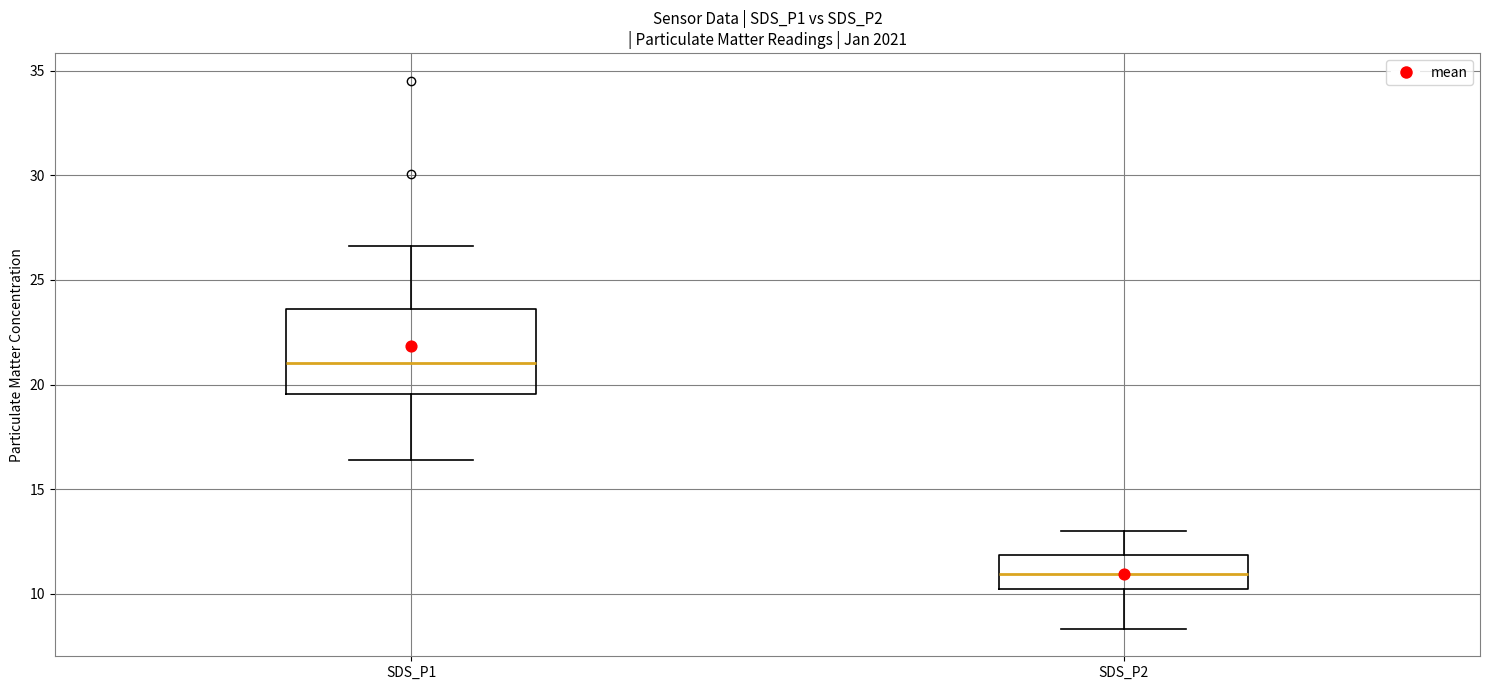

Comparing the boxes themselves (not the whiskers), which one is the tallest?

SDS_P1